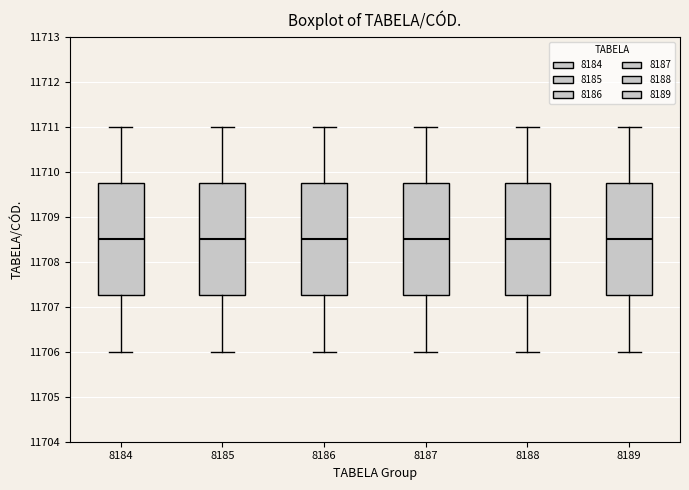

Reading left to right, transcribe this box plot: for each box, give where its median line is, the range the box spans, and where its two whiskers end, as read against the y-axis. The values are not printed on the chart, so give them approximately, as read against the axis.

8184: median 11708.5, box 11707.3 to 11709.8, whiskers 11706.0 to 11711.0
8185: median 11708.5, box 11707.3 to 11709.8, whiskers 11706.0 to 11711.0
8186: median 11708.5, box 11707.3 to 11709.8, whiskers 11706.0 to 11711.0
8187: median 11708.5, box 11707.3 to 11709.8, whiskers 11706.0 to 11711.0
8188: median 11708.5, box 11707.3 to 11709.8, whiskers 11706.0 to 11711.0
8189: median 11708.5, box 11707.3 to 11709.8, whiskers 11706.0 to 11711.0